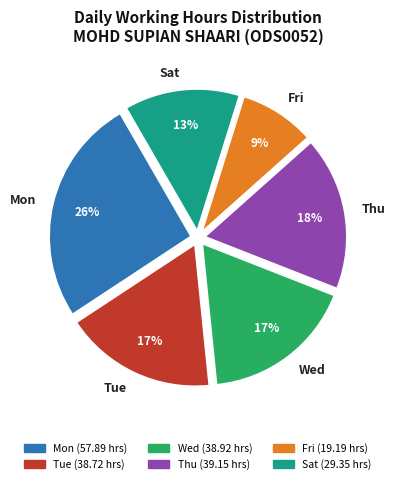

What is the largest slice in the pie chart?

Mon